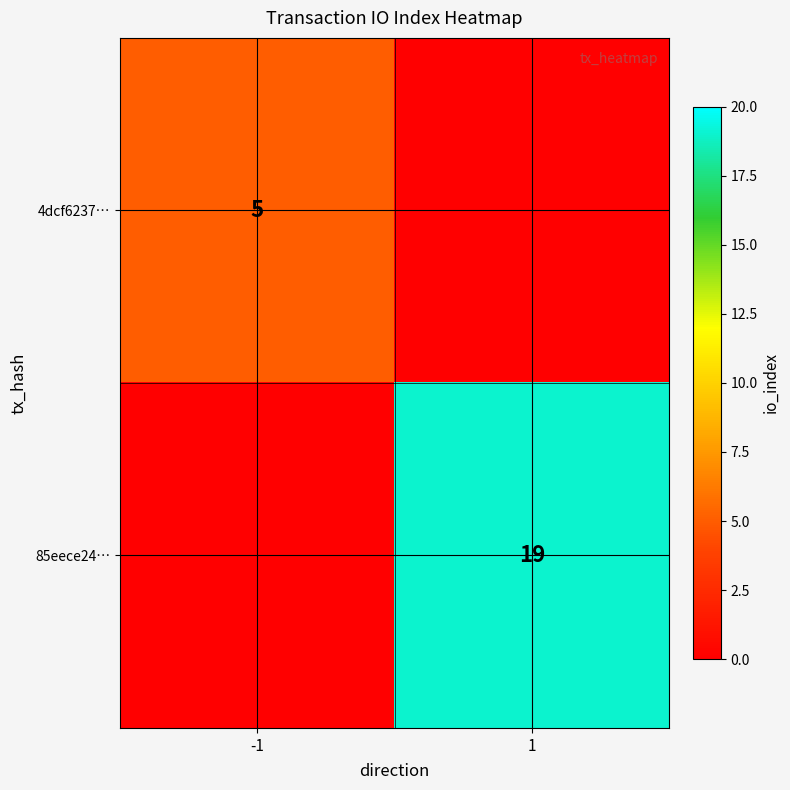

The value of 85eece24… at 1 is 19. True or false?

True